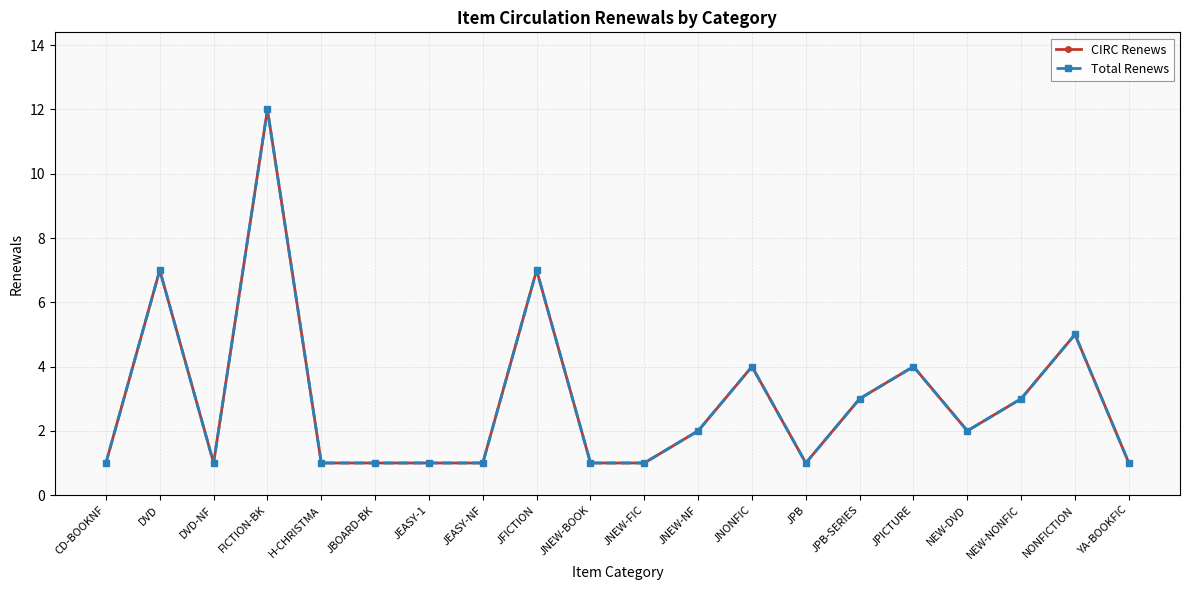

At which category does CIRC Renews reach its first local peak?

DVD